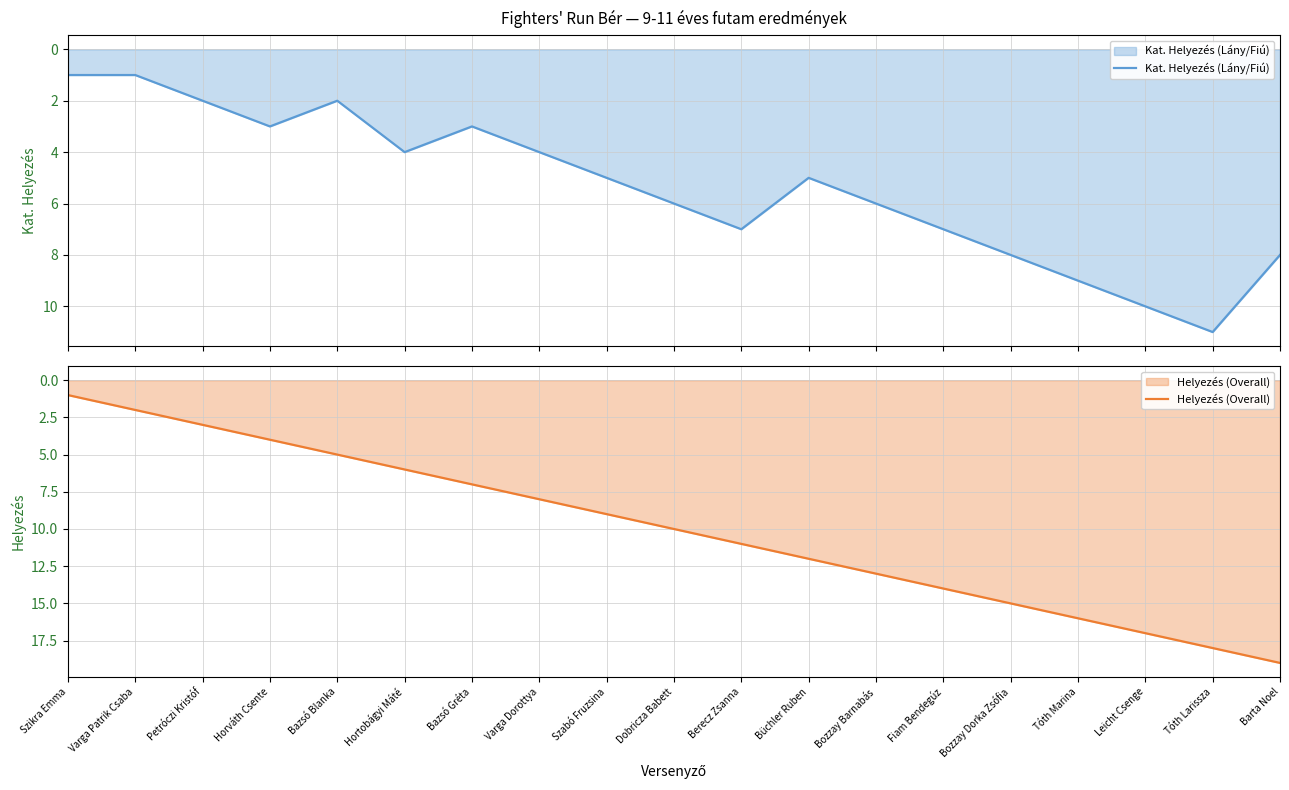

What is the difference between the maximum and minimum values in the Helyezés (Overall) series?

18